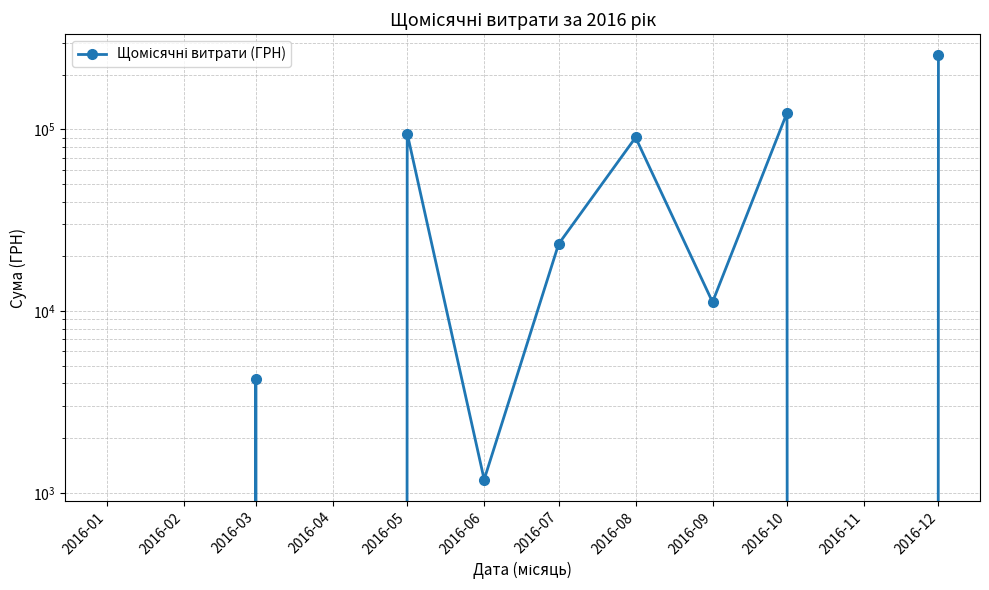

How many points are higher than both their immediate neighbors (excluding endpoints)?

4